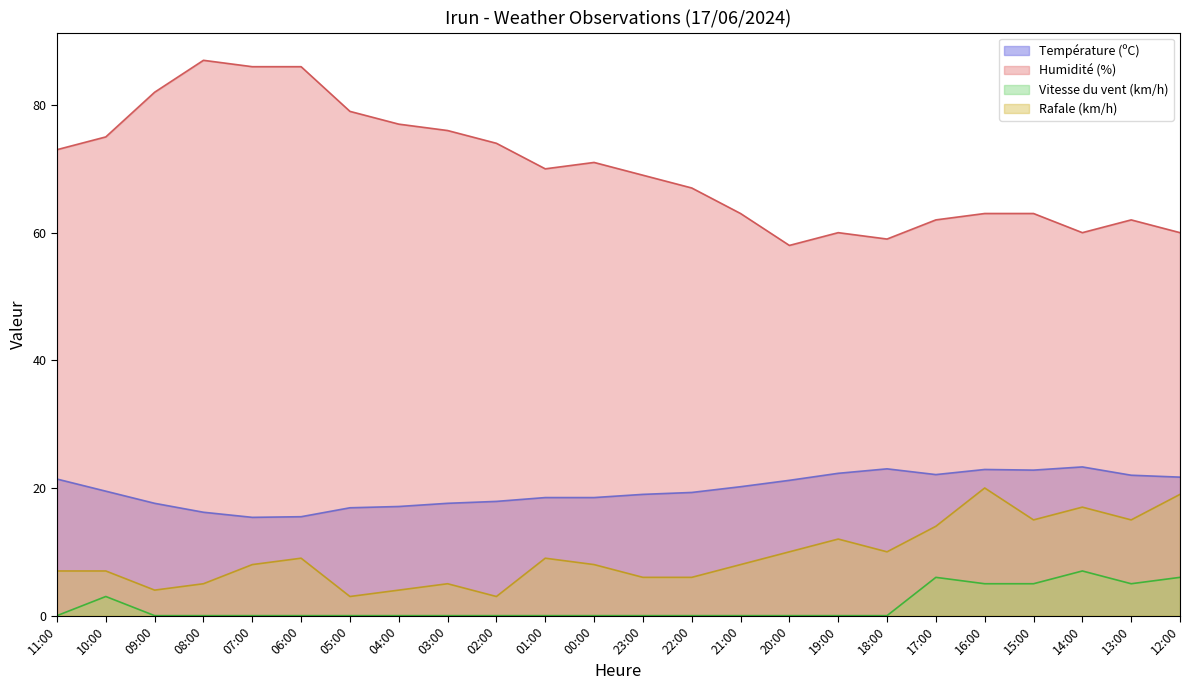

At which label is Humidité (%) closest to 72?

11:00